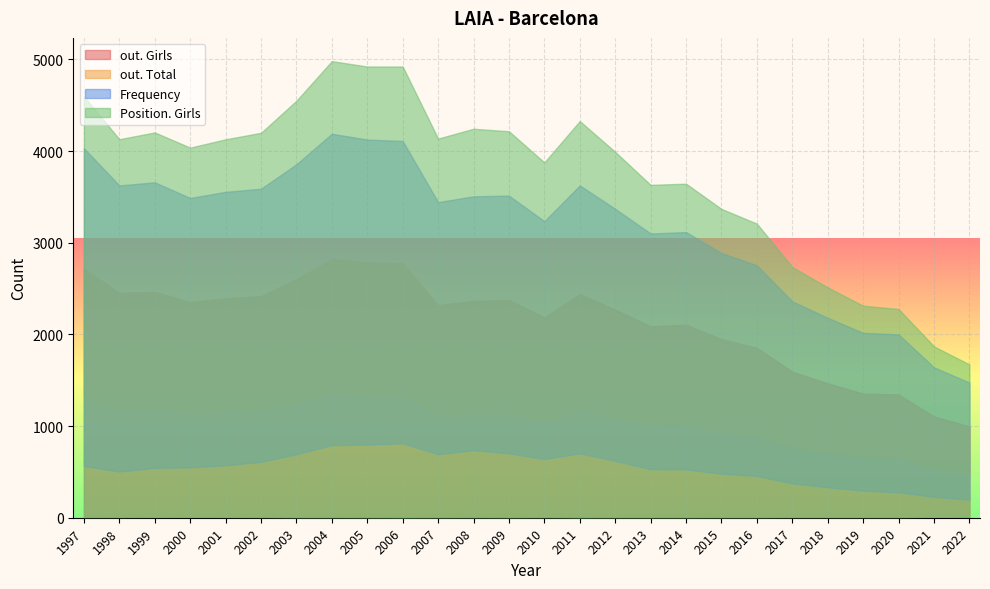

What are all the series names shown in the legend?

out. Girls, out. Total, Frequency, Position. Girls